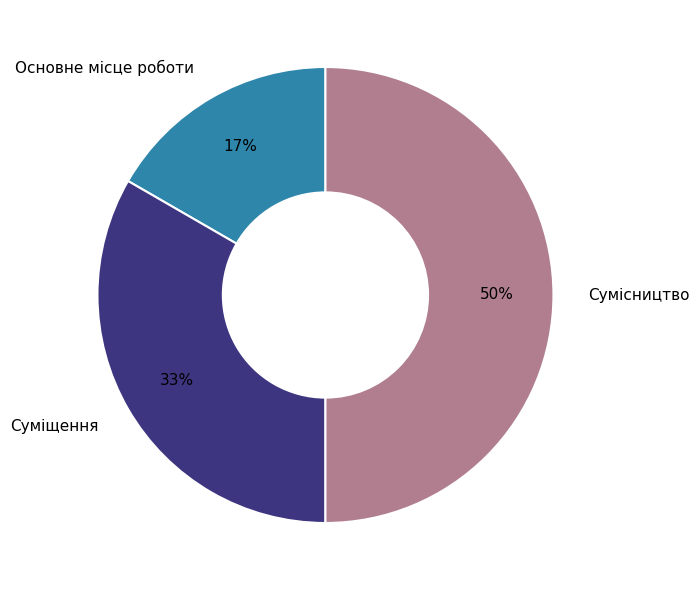

What percentage is the Сумісництво slice, to the nearest percent?

50%